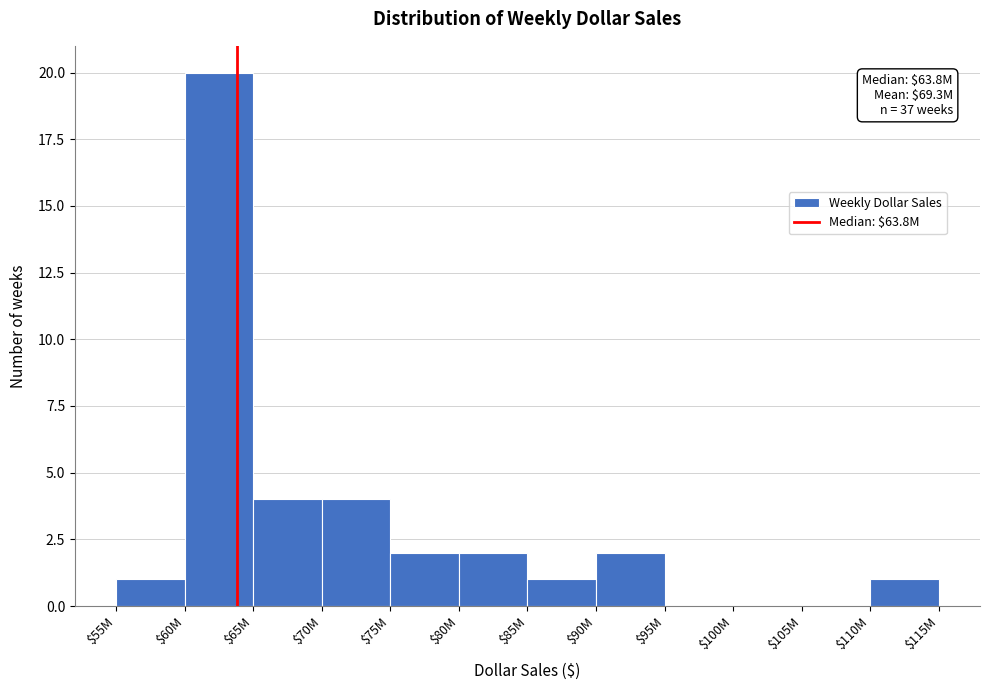

What is the greatest value displayed?

20